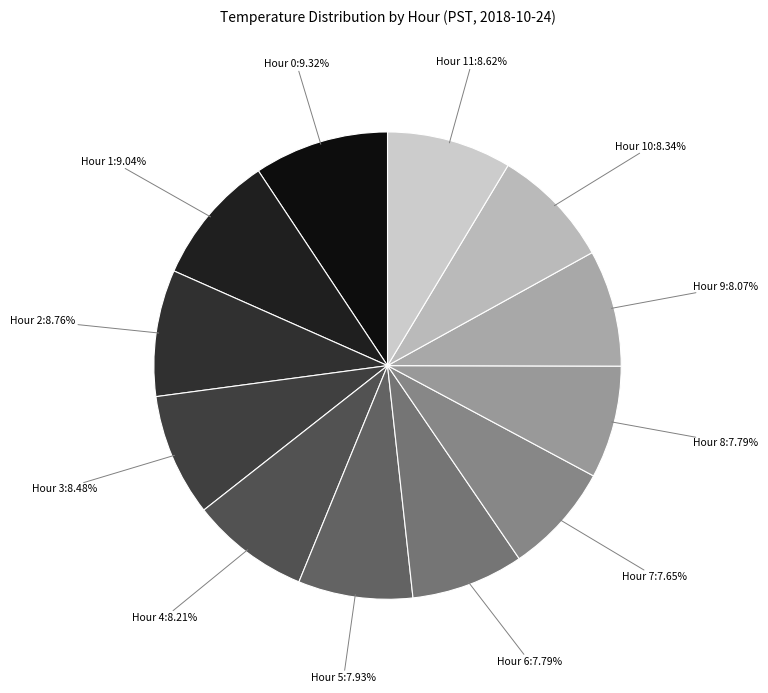

To the nearest percent, what is the average slice percentage?

8%